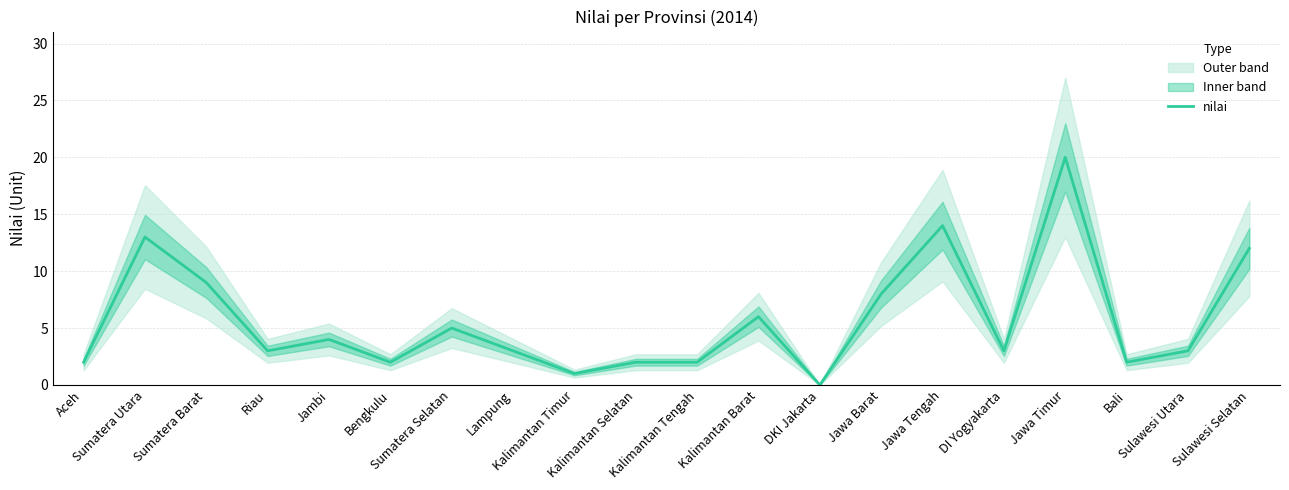

Reading left to right, transcribe all the data shown in this chart.

Aceh=2	Sumatera Utara=13	Sumatera Barat=9	Riau=3	Jambi=4	Bengkulu=2	Sumatera Selatan=5	Lampung=3	Kalimantan Timur=1	Kalimantan Selatan=2	Kalimantan Tengah=2	Kalimantan Barat=6	DKI Jakarta=0	Jawa Barat=8	Jawa Tengah=14	DI Yogyakarta=3	Jawa Timur=20	Bali=2	Sulawesi Utara=3	Sulawesi Selatan=12